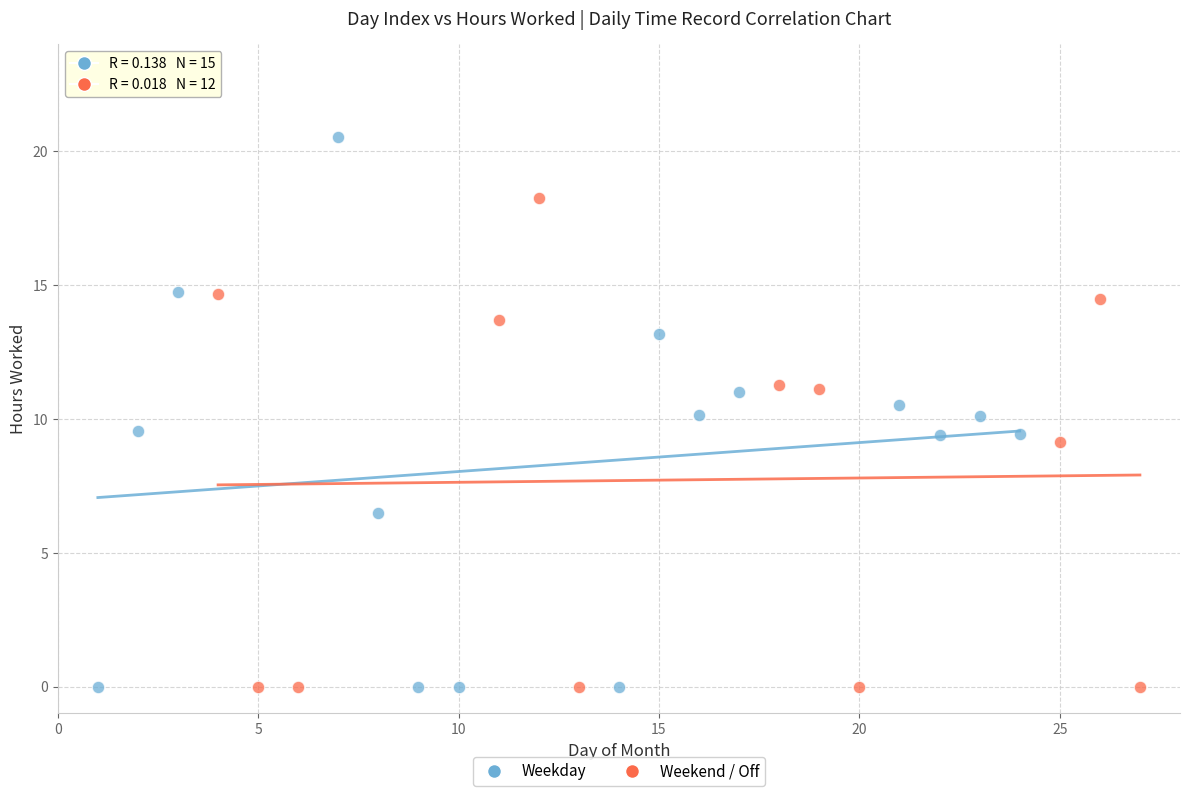

Which series has the widest spread of Y values?

Weekday